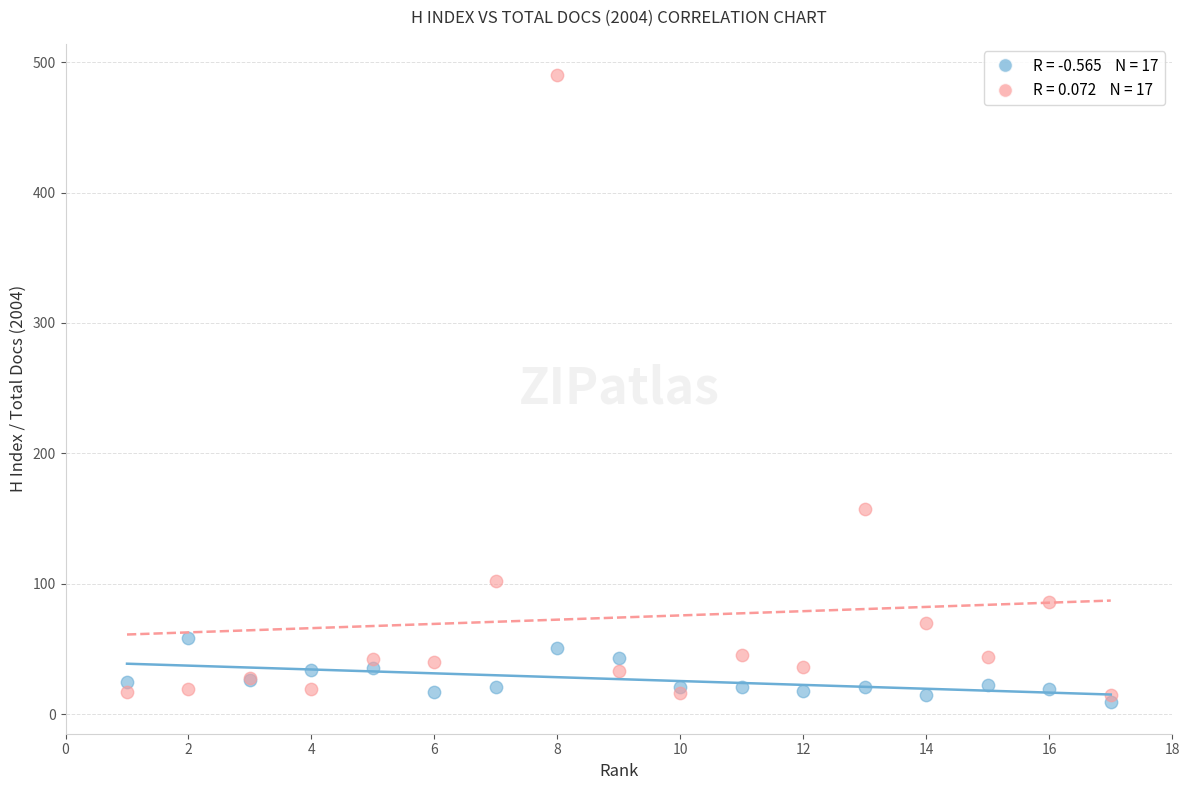

Across all series, what Y value is closest to 249?

157